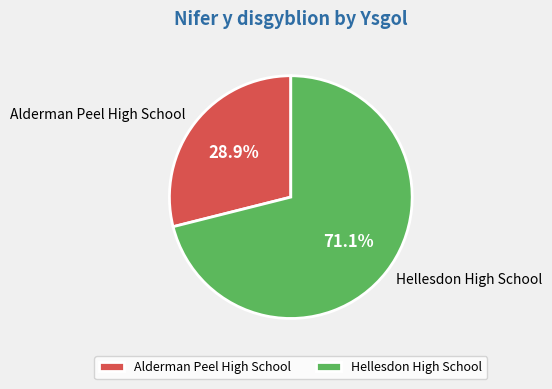

To the nearest percent, what is the difference between the largest and smallest slice percentages?

42%